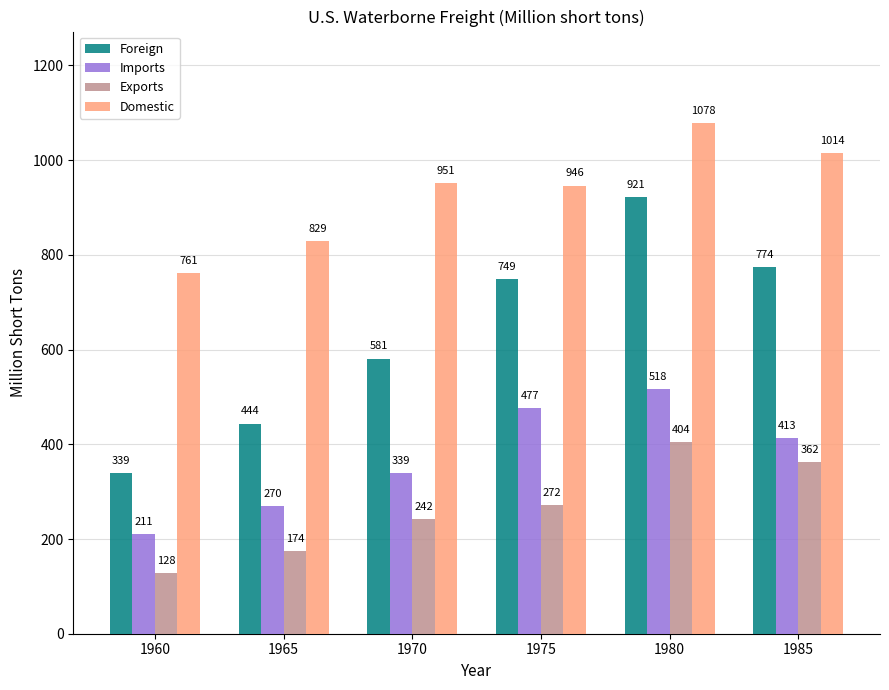

What is the lowest value of the Imports series?

211.3